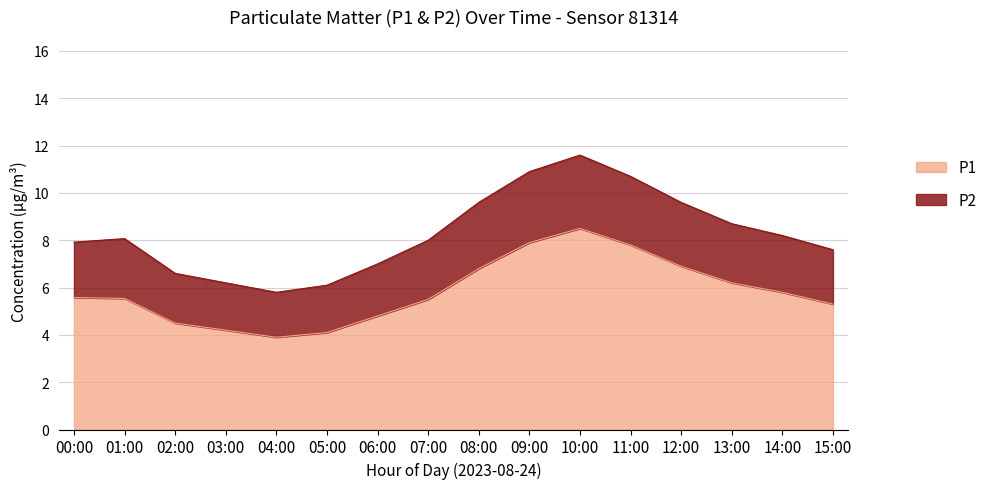

How many interior local peaks (higher than both neighbors) does the data have?

2